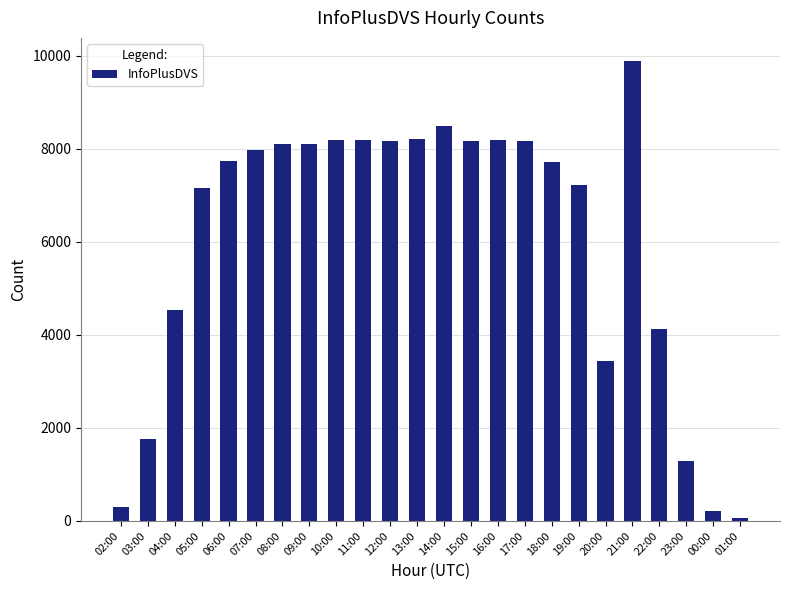

True or false: the data shows 3434 at 20:00.

True